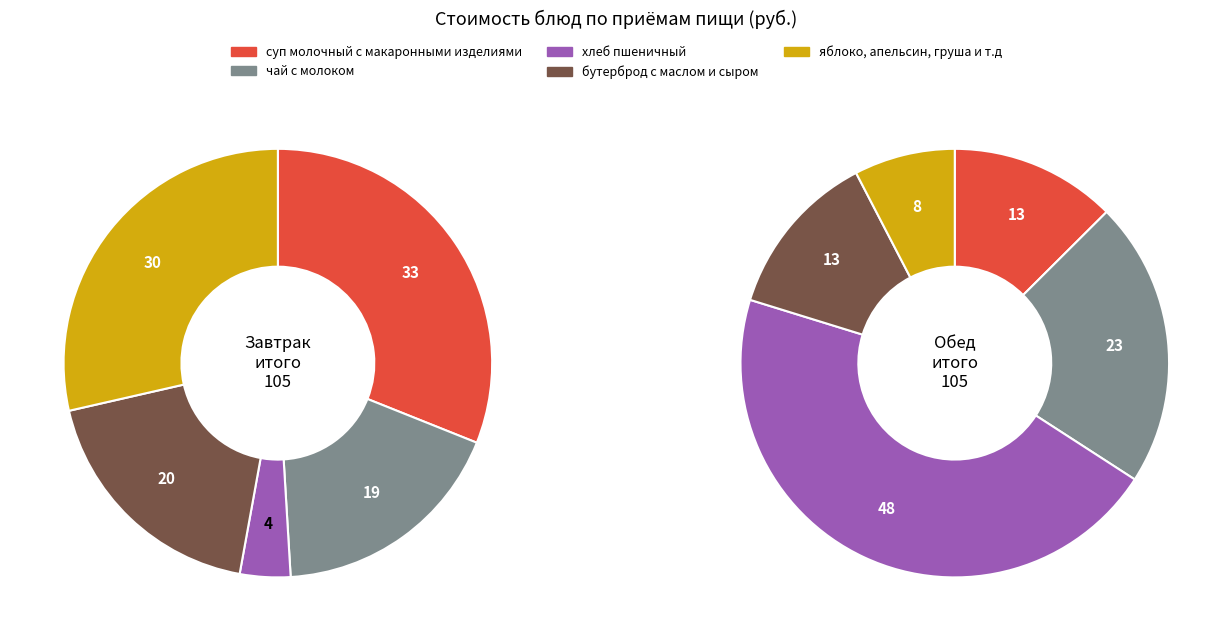

Rank the categories by Обед value from highest to lowest.

2, 1, 3, 0, 4